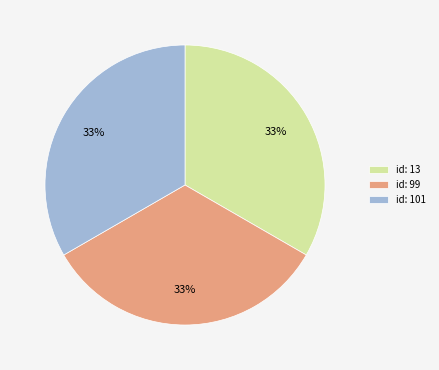

Does id: 13 represent more than half of the total?

No